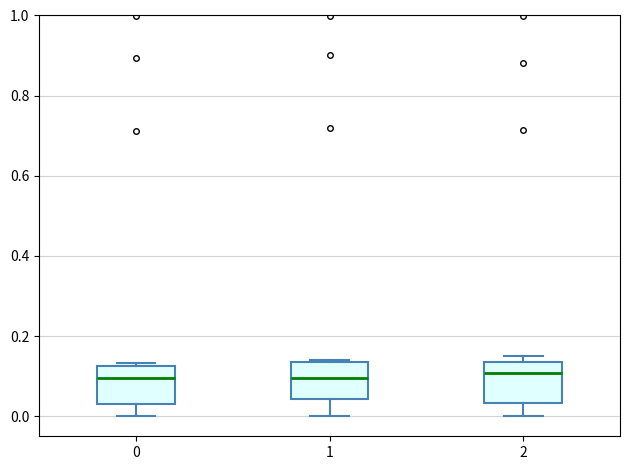

Where does the lower whisker of the box at x = 2 end on the y-axis? The values are not printed on the chart, so give them approximately, as read against the axis.

0.00